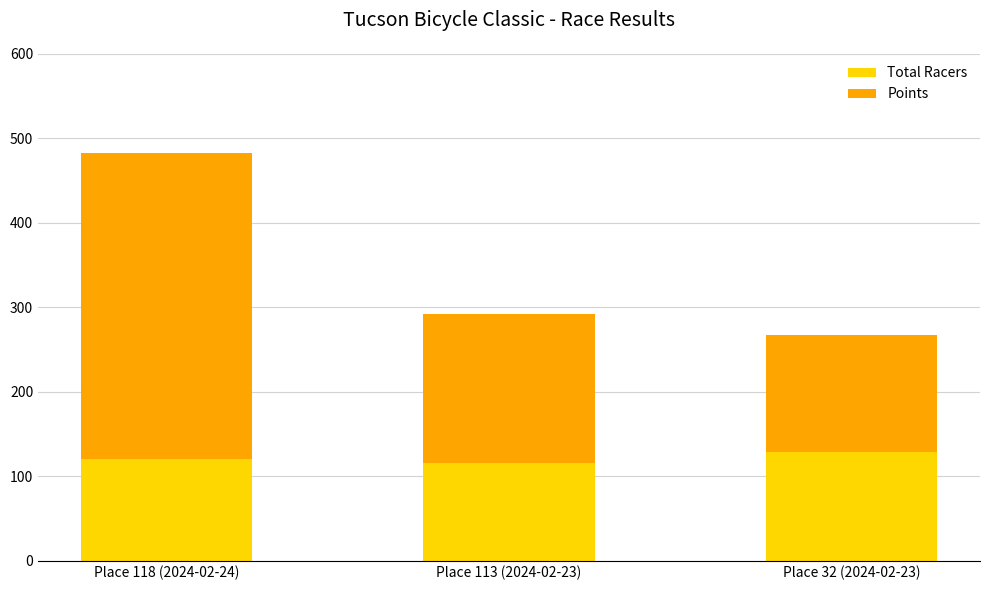

Count the number of data series in this chart.

2